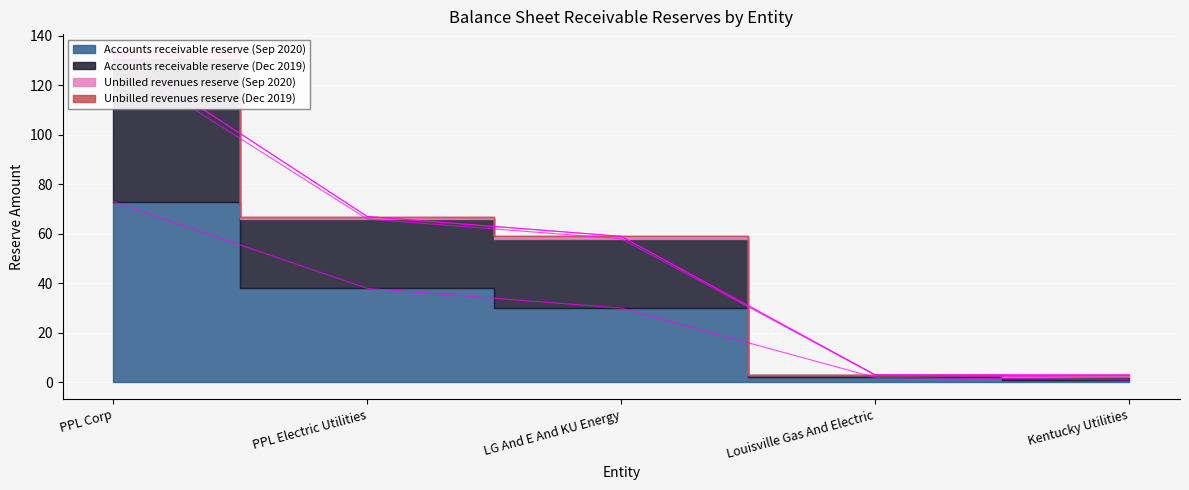

Which series changed the most between PPL Electric Utilities and Kentucky Utilities?

Accounts receivable reserve (Dec 2019)